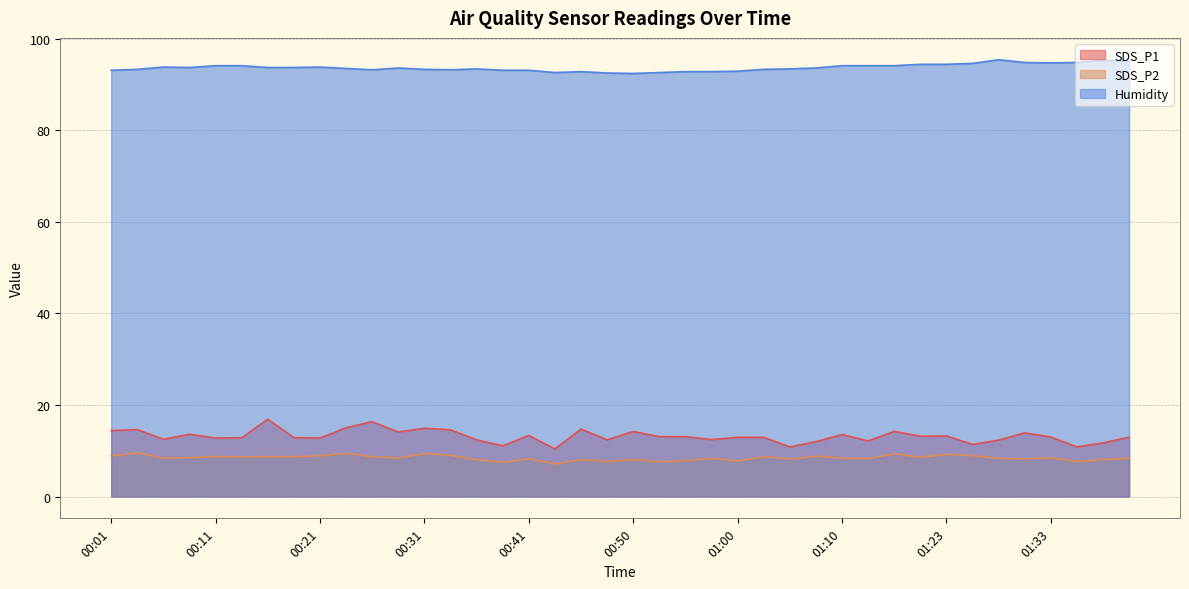

Between 01:25 and 01:40, which series saw the biggest shift?

SDS_P1